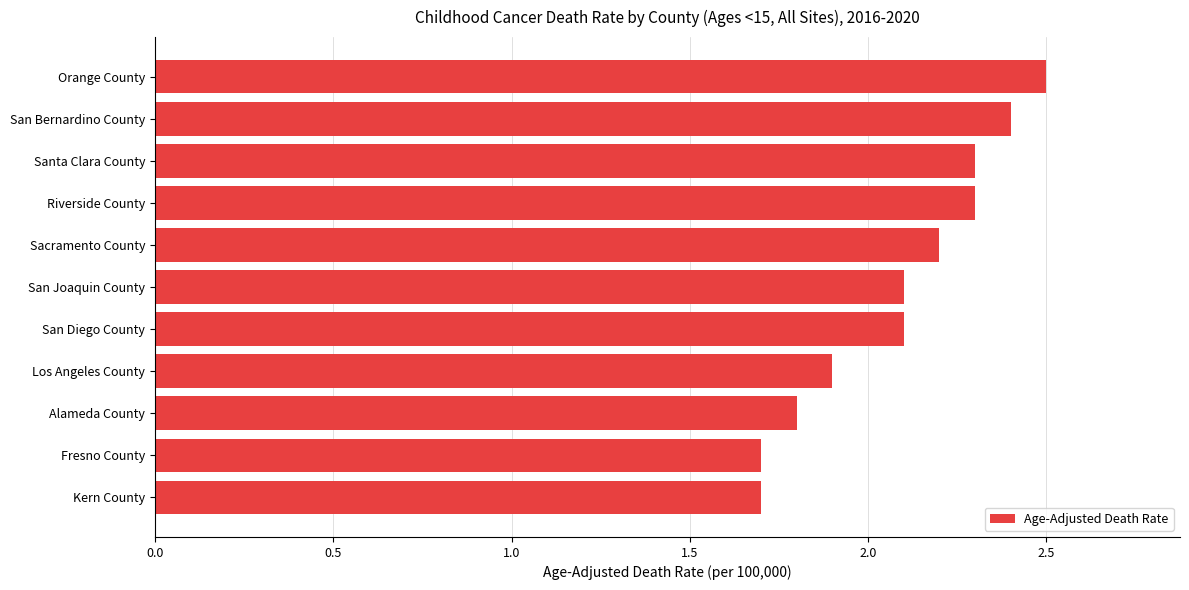

Count the values in the range 1 to 2.

4